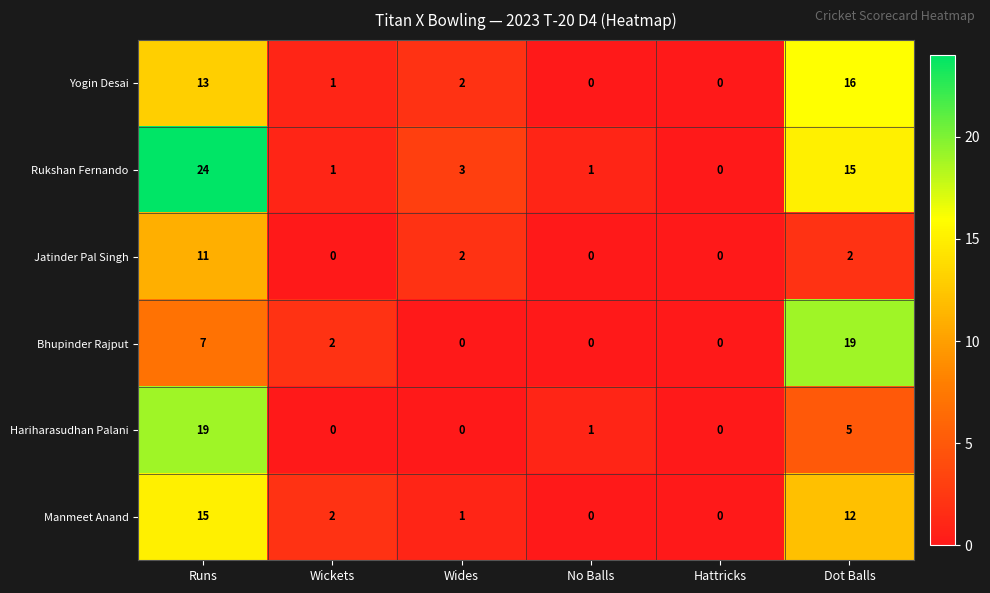

What is the sum of all Manmeet Anand values?

30